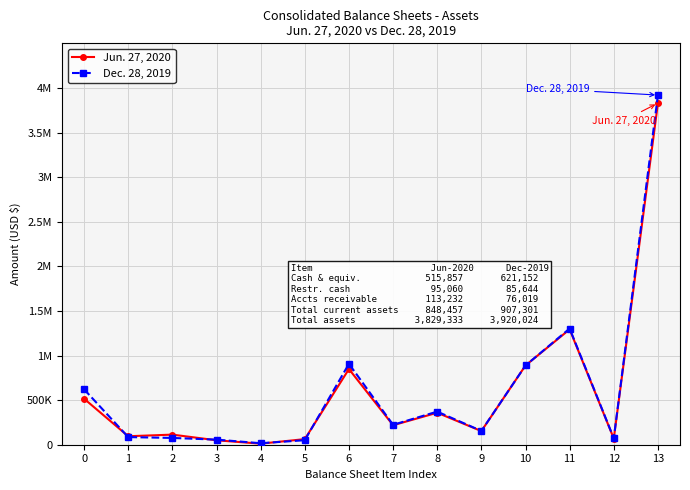

Reading left to right, transcribe all the data shown in this chart.

Jun. 27, 2020: 515857	95060	113232	49765	11730	62813	848457	218485	358705	152961	888263	1293530	68932	3829333
Dec. 28, 2019: 621152	85644	76019	57174	16701	50611	907301	223120	371264	154812	888286	1302721	72520	3920024